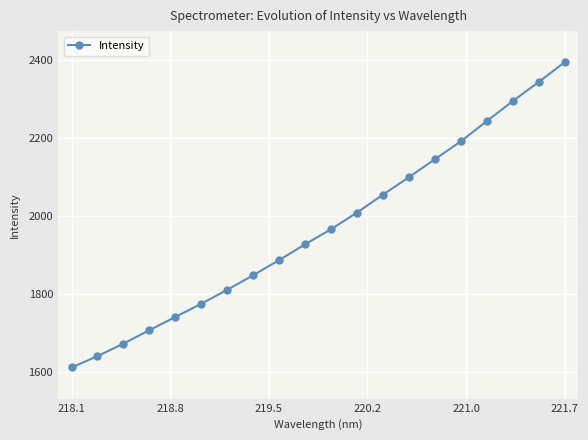

True or false: there are more than 0 points higher than both neighbors.

False